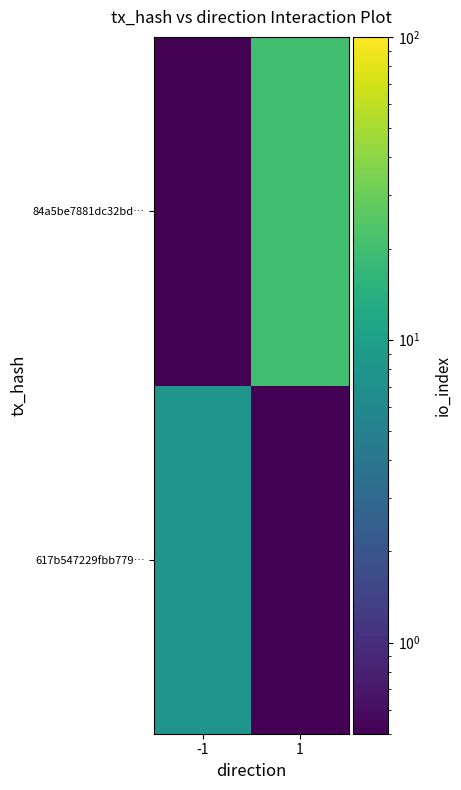

Which series has the widest spread of values?

84a5be7881dc32bd…